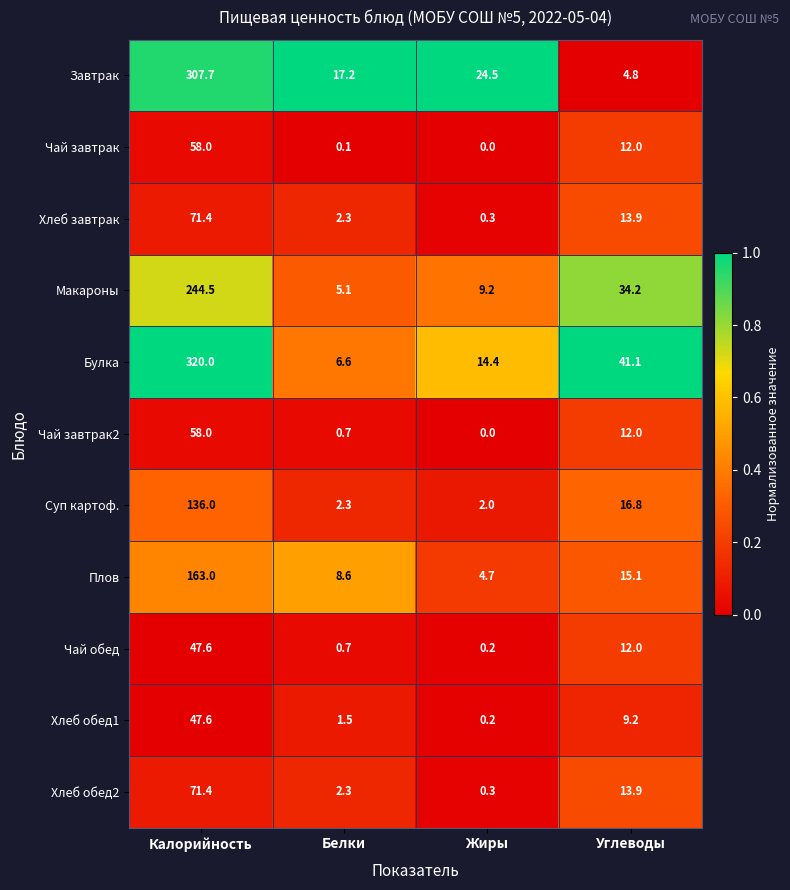

What is the sum of all Завтрак values?

354.2